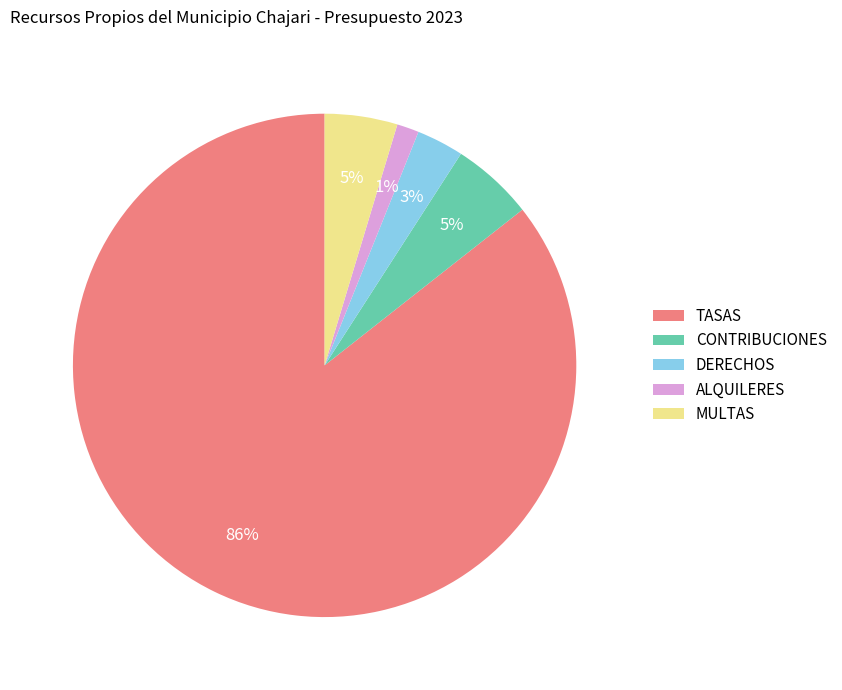

Do DERECHOS and MULTAS together represent more than half of the pie?

No